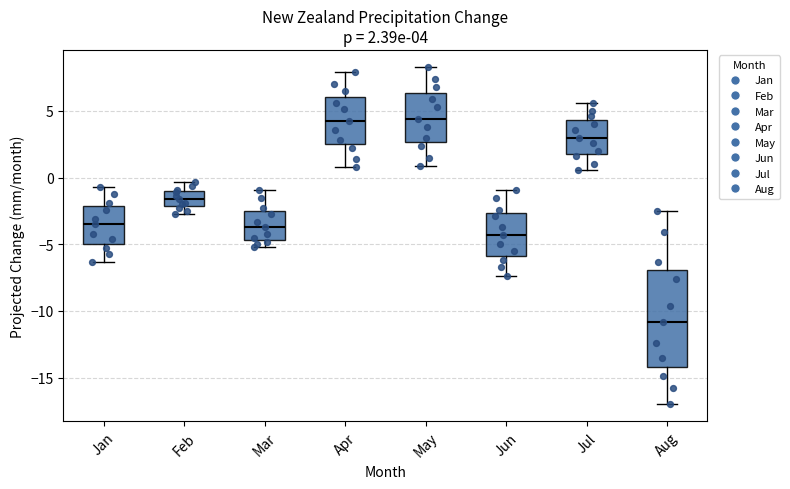

Comparing the boxes themselves (not the whiskers), which one is the tallest?

Aug